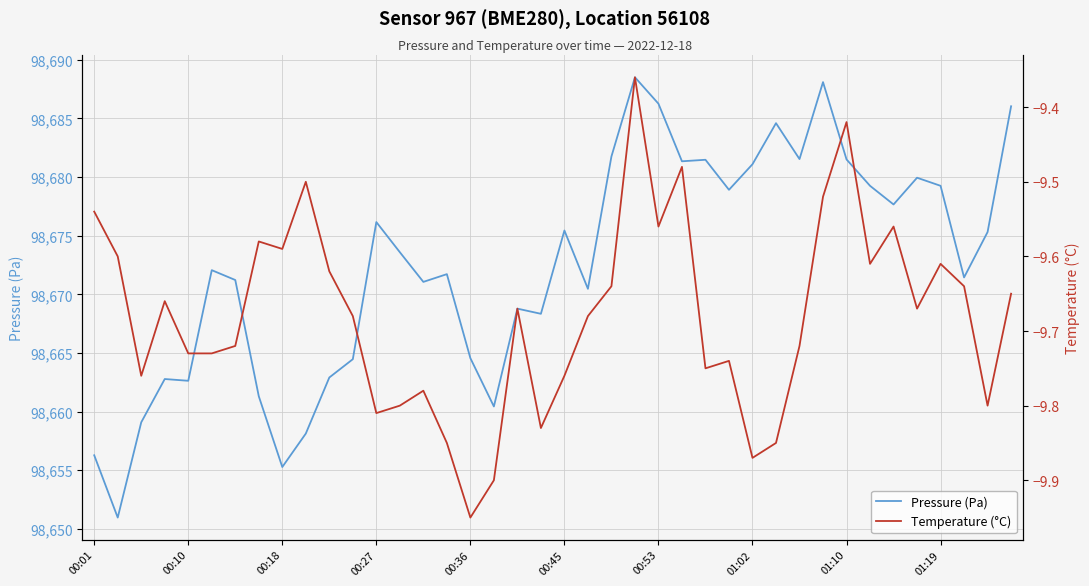

Reading right to left, list all the values displayed in this chart.

Pressure (Pa): 98686.0	98675.3	98671.4	98679.2	98679.9	98677.7	98679.2	98681.5	98688.1	98681.5	98684.6	98681.1	98678.9	98681.5	98681.3	98686.2	98688.5	98681.8	98670.5	98675.4	98668.3	98668.8	98660.4	98664.6	98671.7	98671.1	98673.6	98676.2	98664.5	98662.9	98658.1	98655.3	98661.3	98671.2	98672.1	98662.6	98662.8	98659.1	98651.0	98656.3
Temperature (°C): -9.7	-9.8	-9.6	-9.6	-9.7	-9.6	-9.6	-9.4	-9.5	-9.7	-9.8	-9.9	-9.7	-9.8	-9.5	-9.6	-9.4	-9.6	-9.7	-9.8	-9.8	-9.7	-9.9	-9.9	-9.8	-9.8	-9.8	-9.8	-9.7	-9.6	-9.5	-9.6	-9.6	-9.7	-9.7	-9.7	-9.7	-9.8	-9.6	-9.5